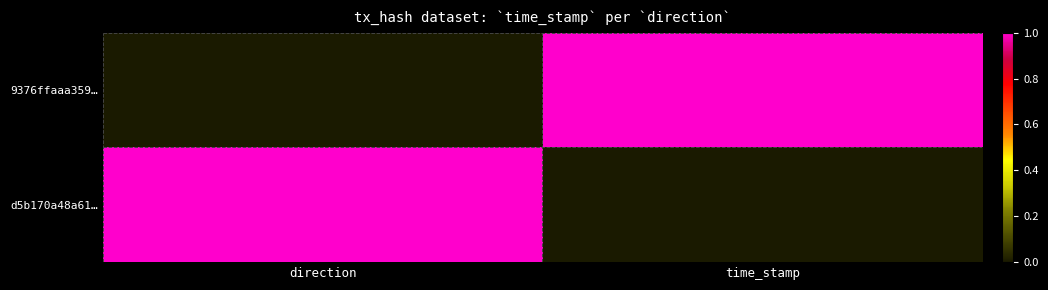

Reading left to right, transcribe all the data shown in this chart.

9376ffaaa359…: direction=0	time_stamp=1
d5b170a48a61…: direction=1	time_stamp=0